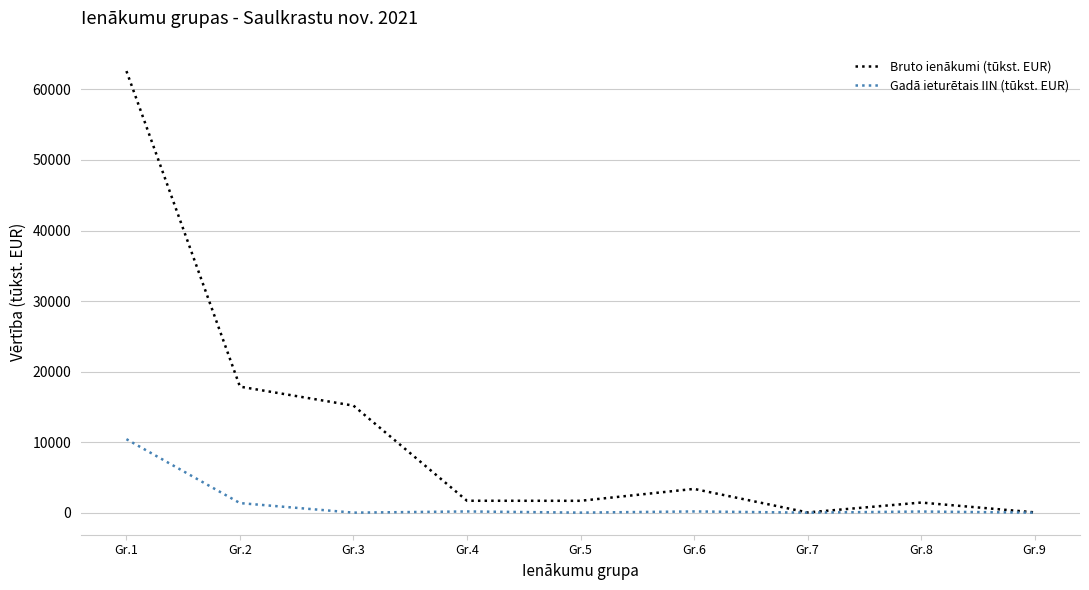

Rank the series by their maximum value, from lowest to highest.

Gadā ieturētais IIN (tūkst. EUR), Bruto ienākumi (tūkst. EUR)